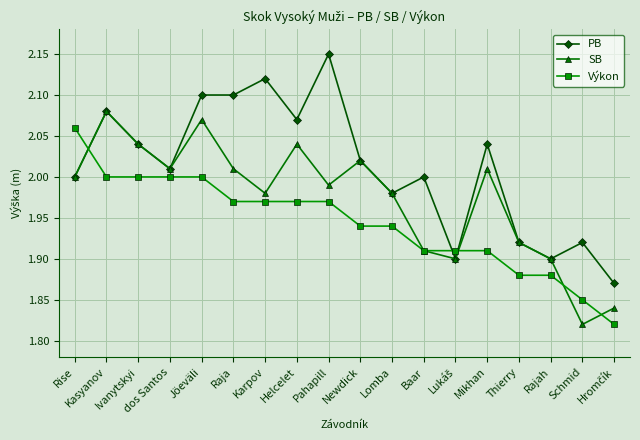

What is the total value across all series at Ivanytskyi?

6.1